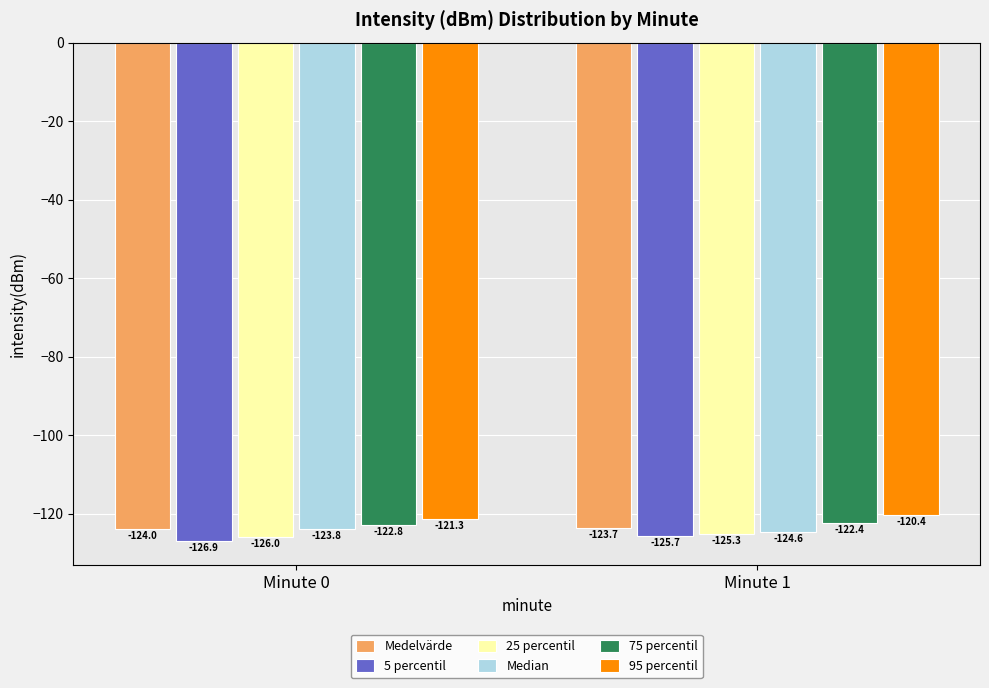

Reading left to right, transcribe all the data shown in this chart.

Medelvärde: Minute 0=-124.0	Minute 1=-123.7
5 percentil: Minute 0=-126.9	Minute 1=-125.7
25 percentil: Minute 0=-126.0	Minute 1=-125.3
Median: Minute 0=-123.8	Minute 1=-124.6
75 percentil: Minute 0=-122.8	Minute 1=-122.4
95 percentil: Minute 0=-121.3	Minute 1=-120.4